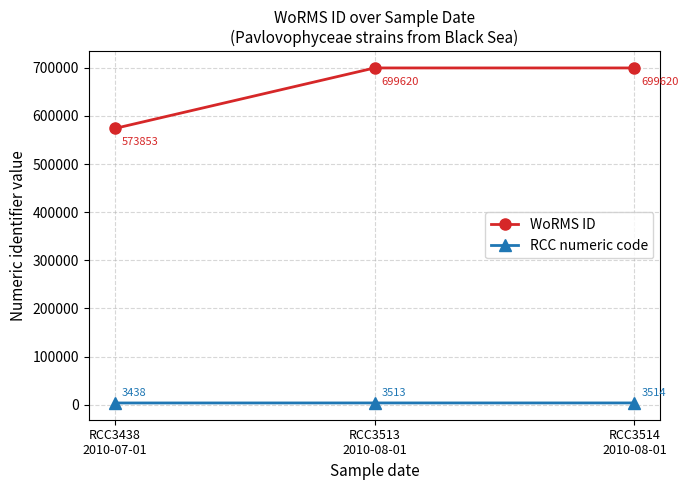

What position from the left is RCC3513
2010-08-01?

2